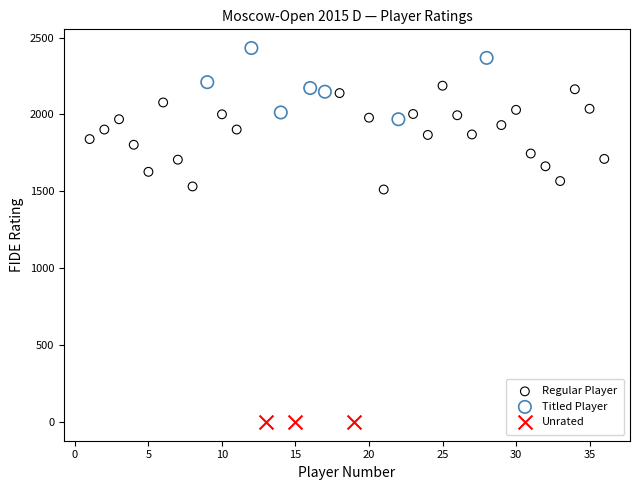

Which series reaches the minimum Y coordinate?

Unrated